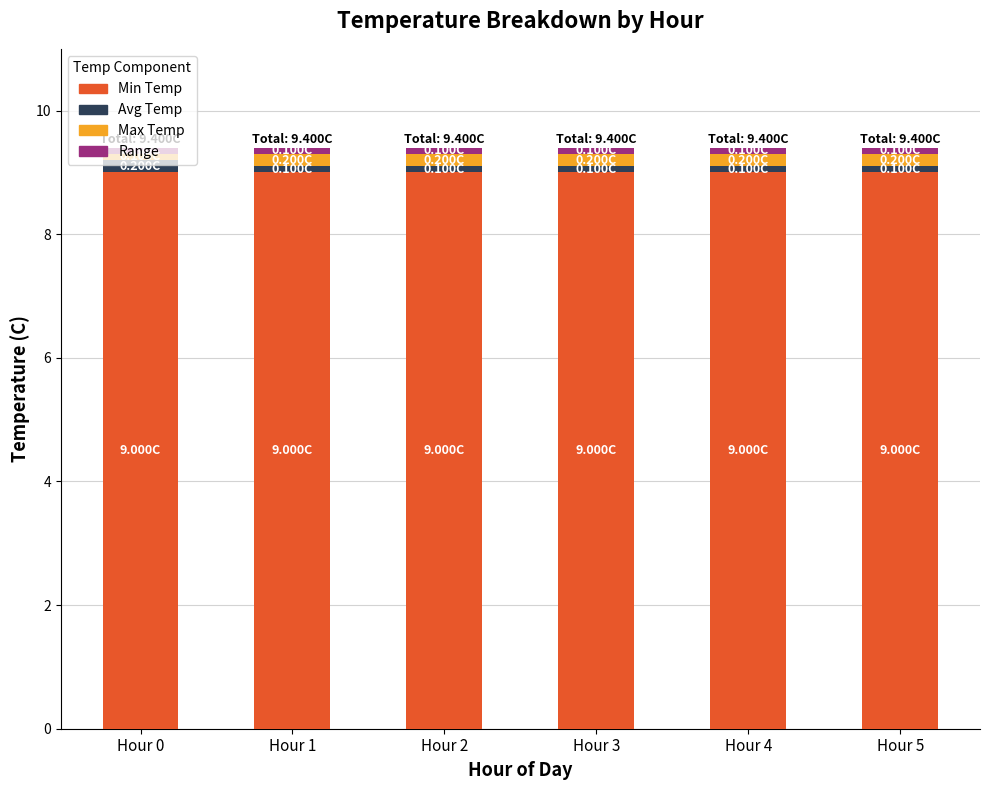

What is the average value of the Min Temp series?

9.0